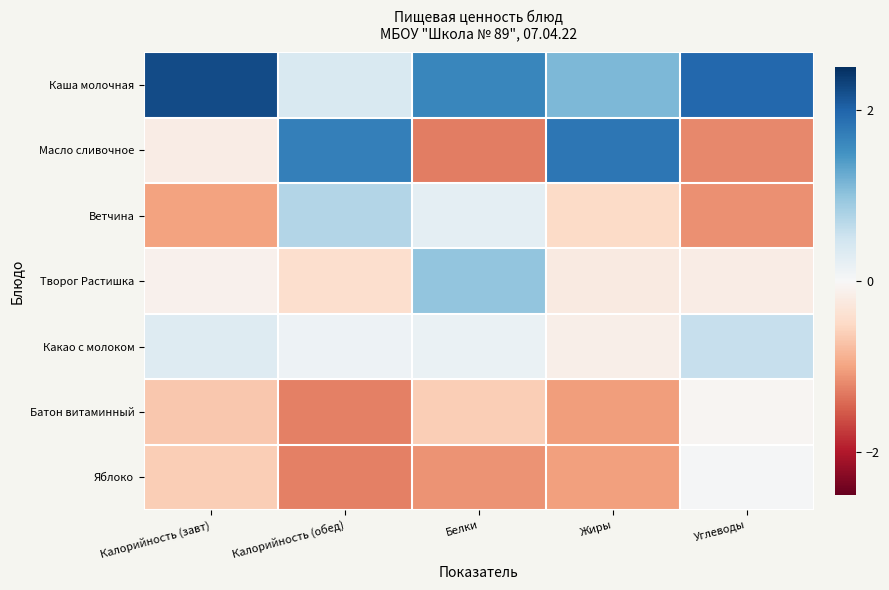

At how many categories does at least one series exceed 0?

5